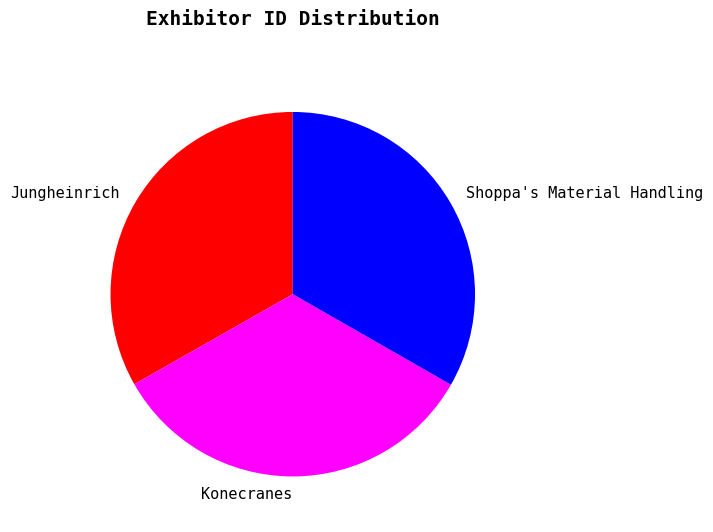

Do Konecranes and Jungheinrich together represent more than half of the pie?

Yes